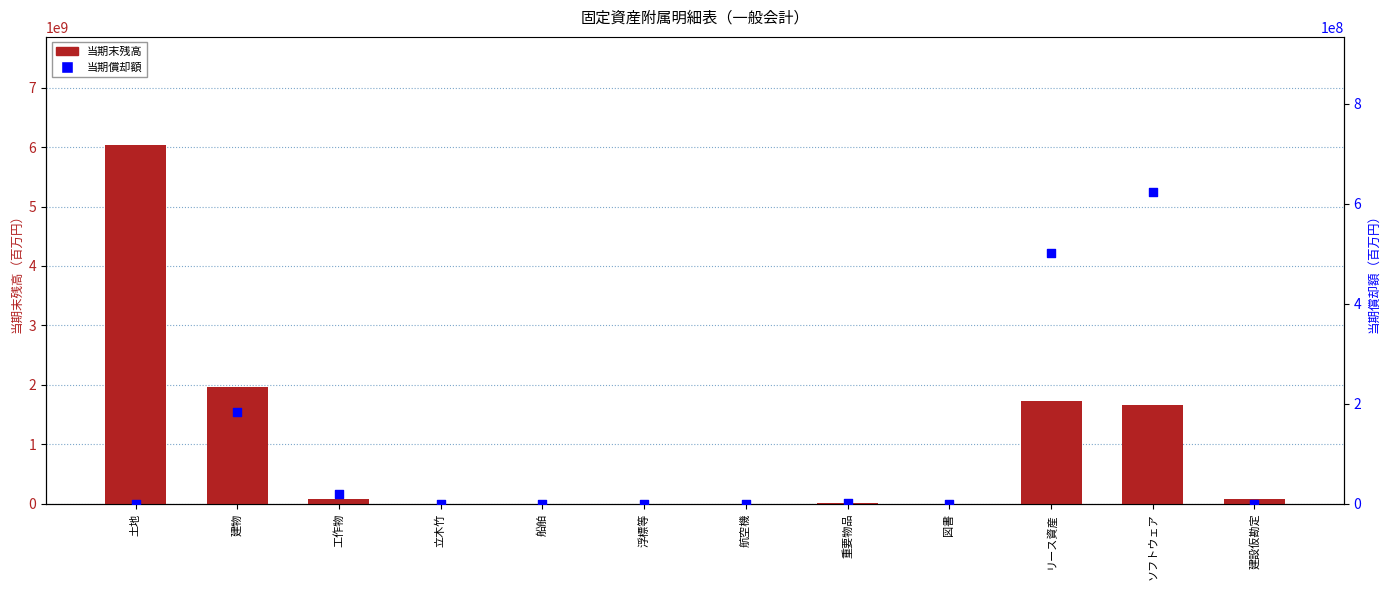

Is the value of 当期末残高 at リース資産 greater than the value of 当期償却額 at ソフトウェア?

Yes